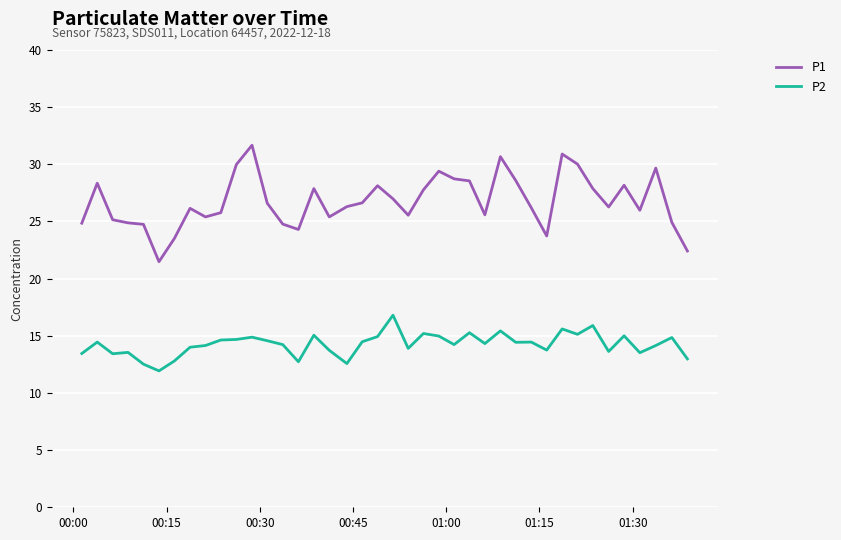

What is the highest value of the P2 series?

16.8